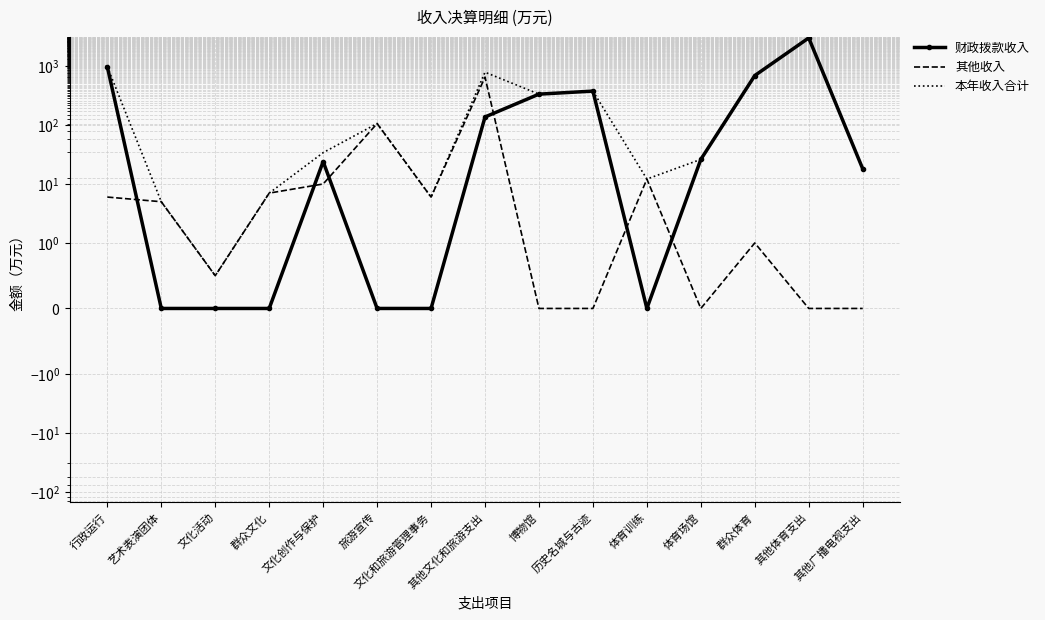

Which series has the largest total across all categories?

本年收入合计